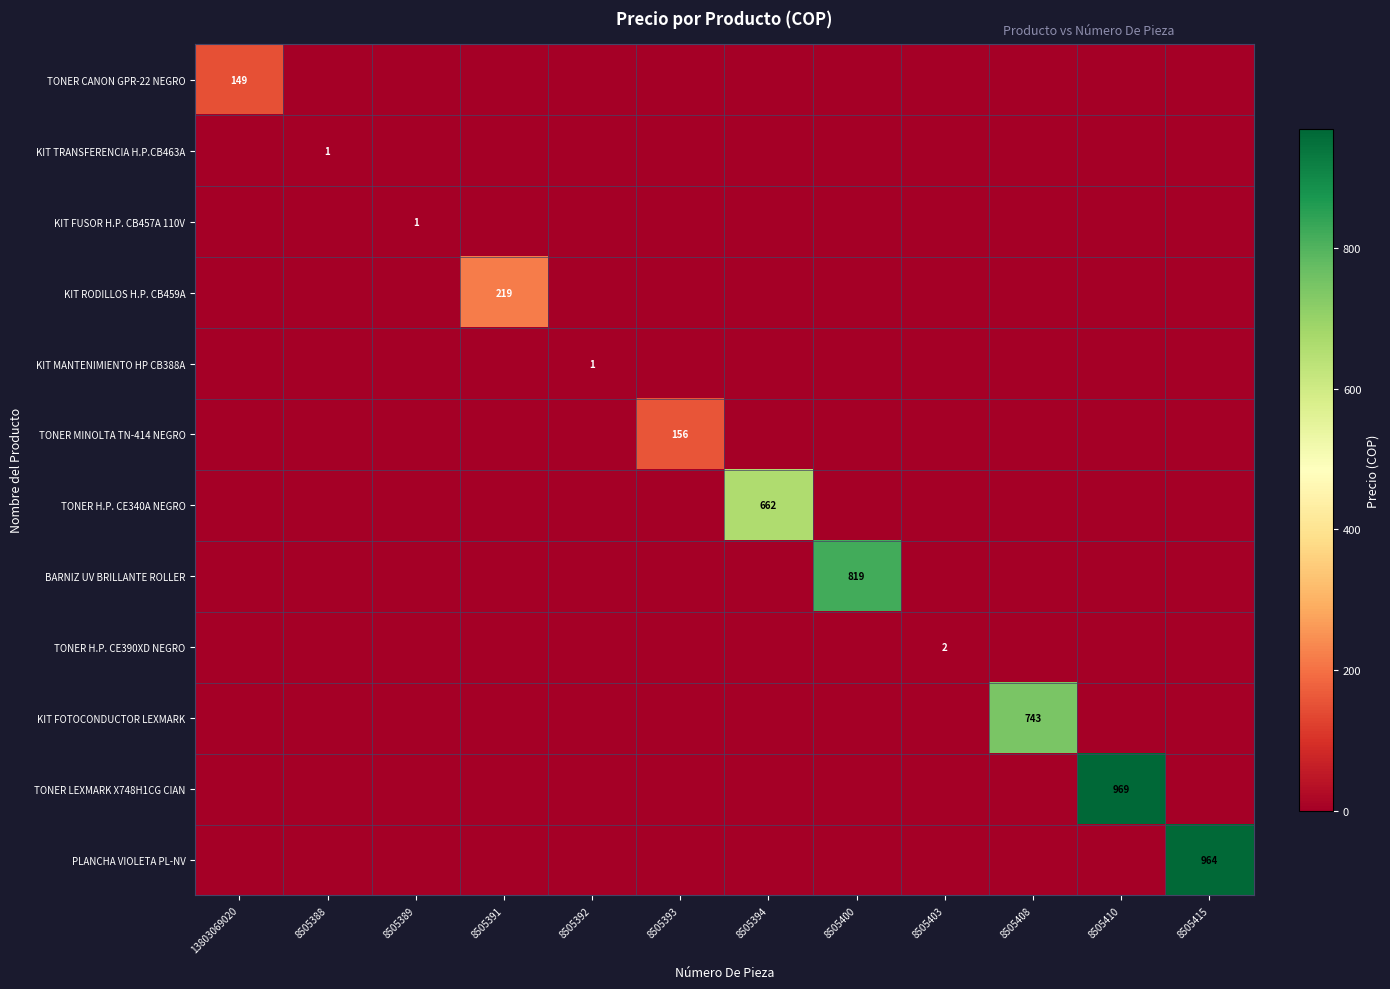

What is the total value across all series at 13803069020?

148.6